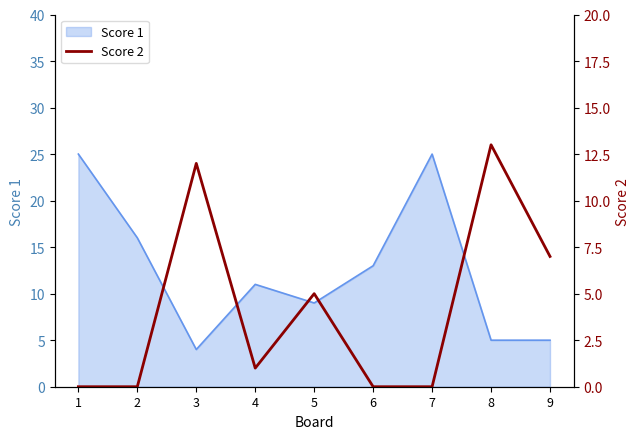

Which category has the lowest value in the Score 1 series?

3